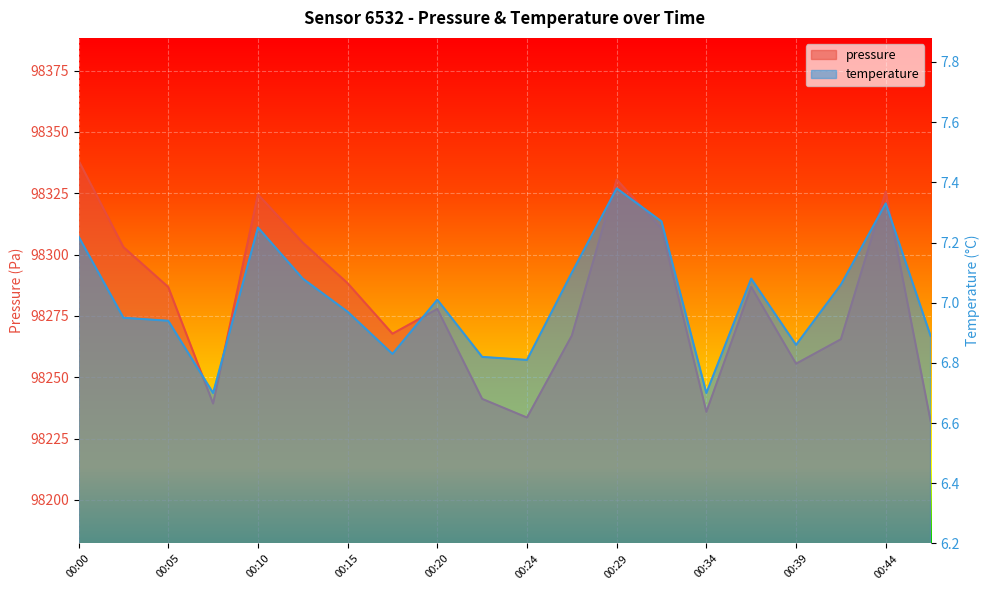

What is the difference between the second highest and second lowest values in the temperature series?

0.6